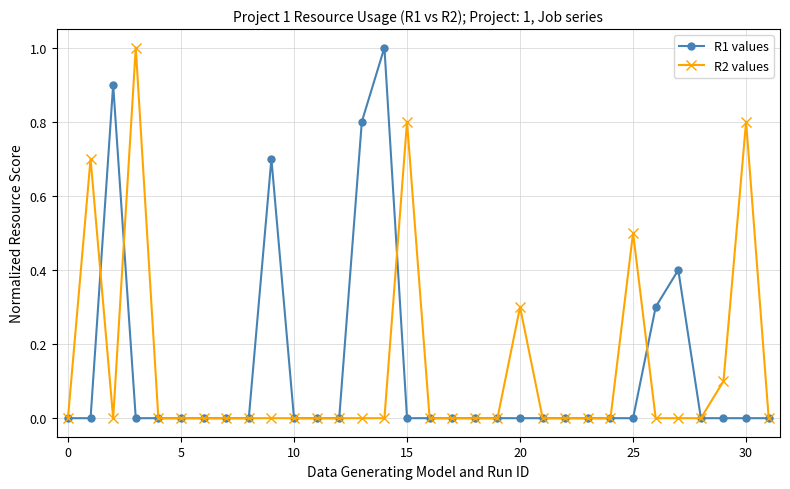

What is the maximum value for R2 values?

1.0